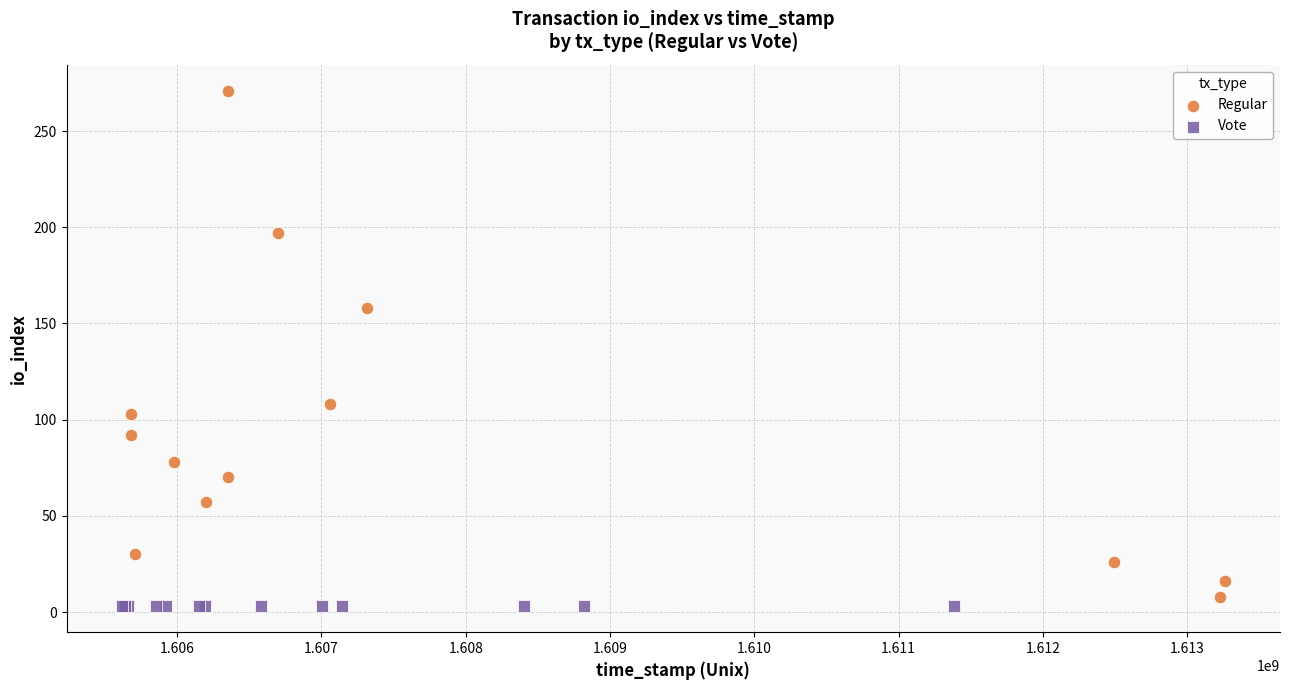

Which series contains the highest Y value?

Regular